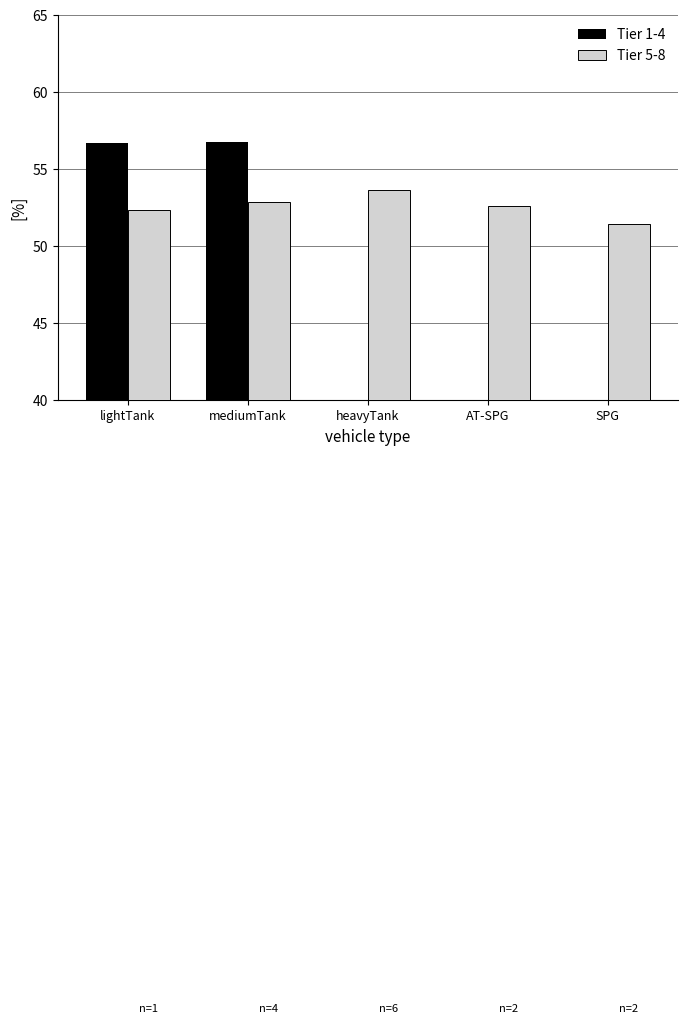

Does the chart contain stacked bars?

No